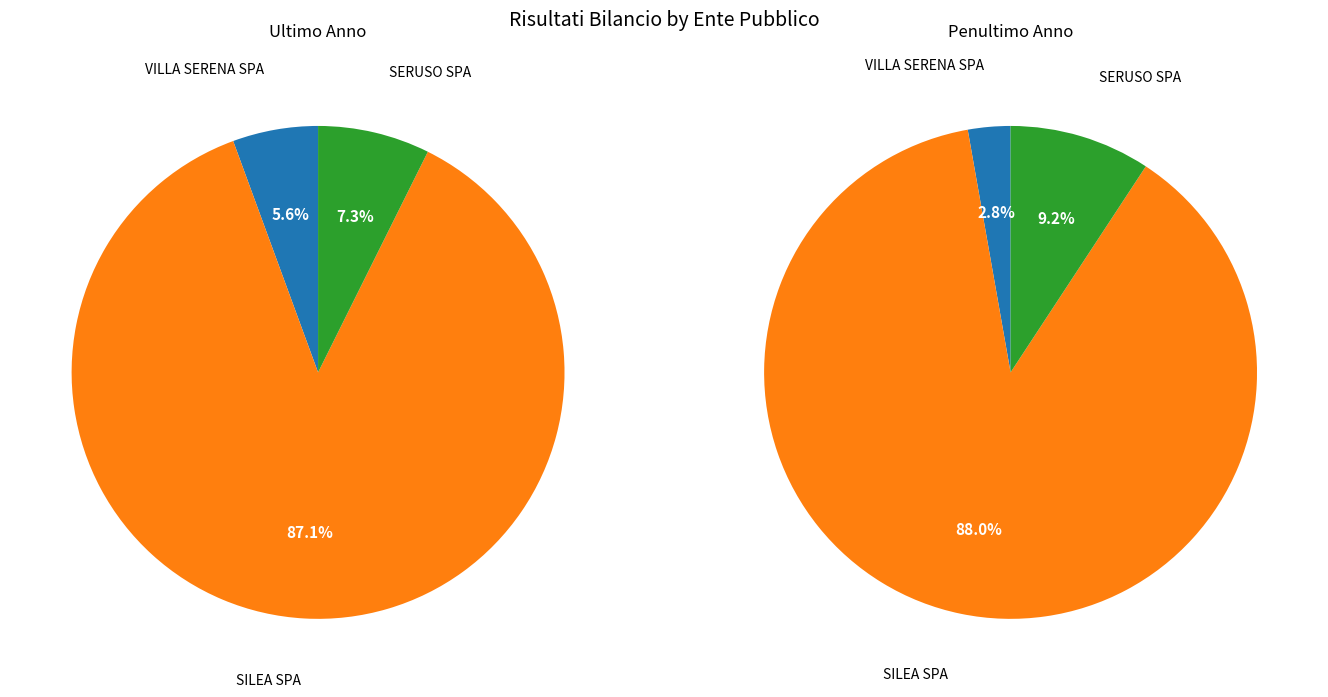

How many slices are in this pie chart?

3